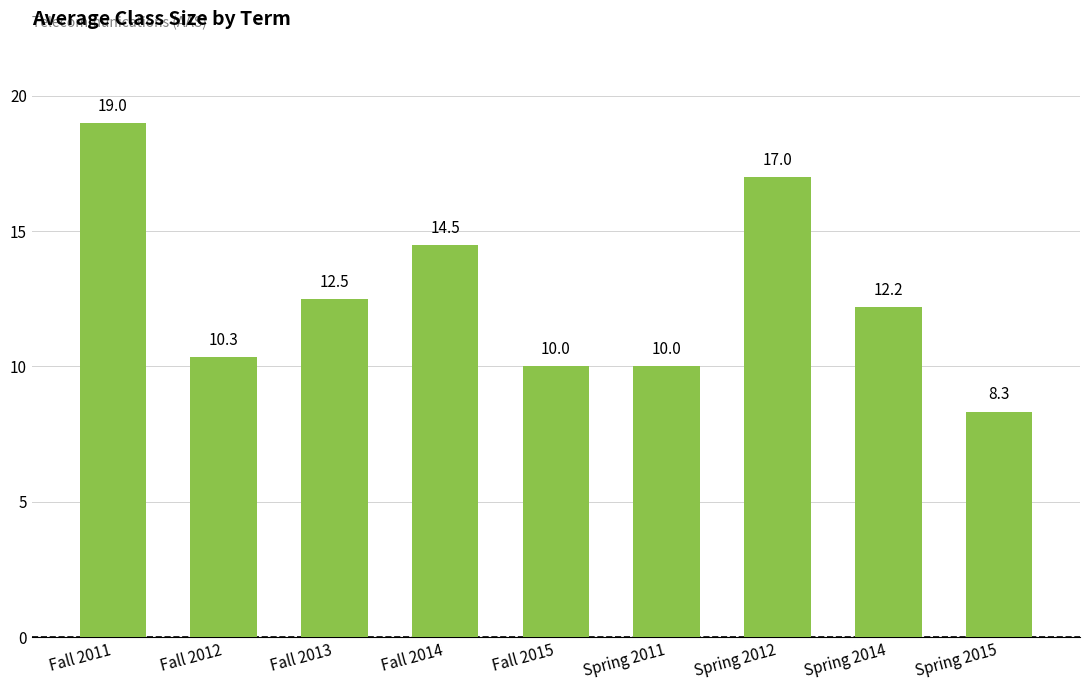

Which category has the lowest value across all series?

Spring 2015